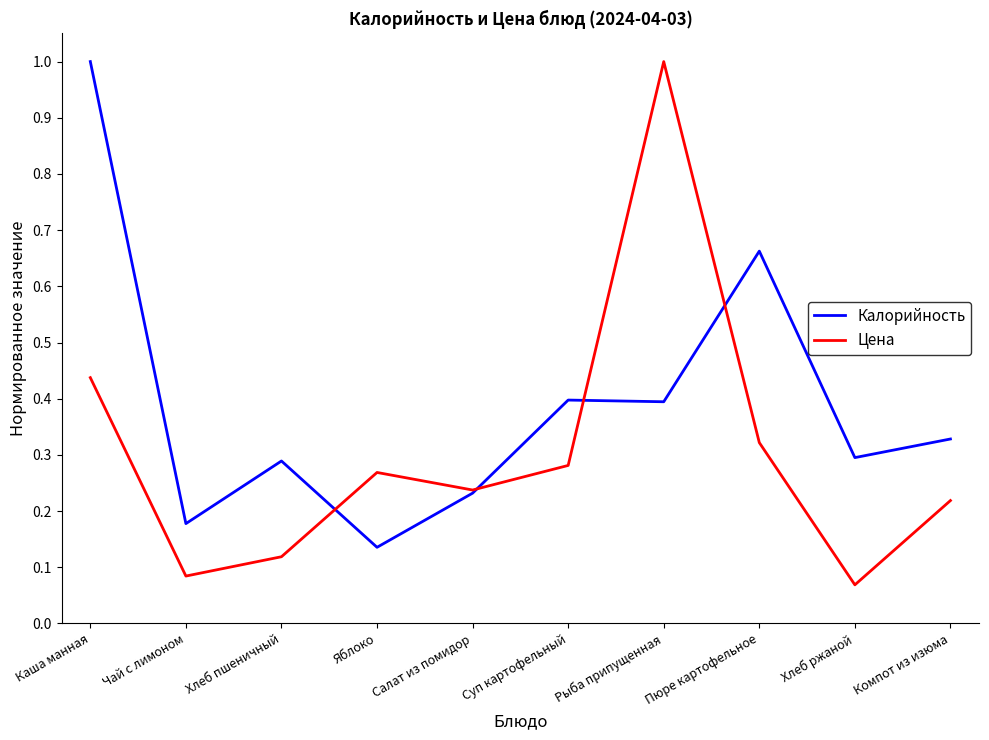

What is the sum of all Калорийность values?

3.9